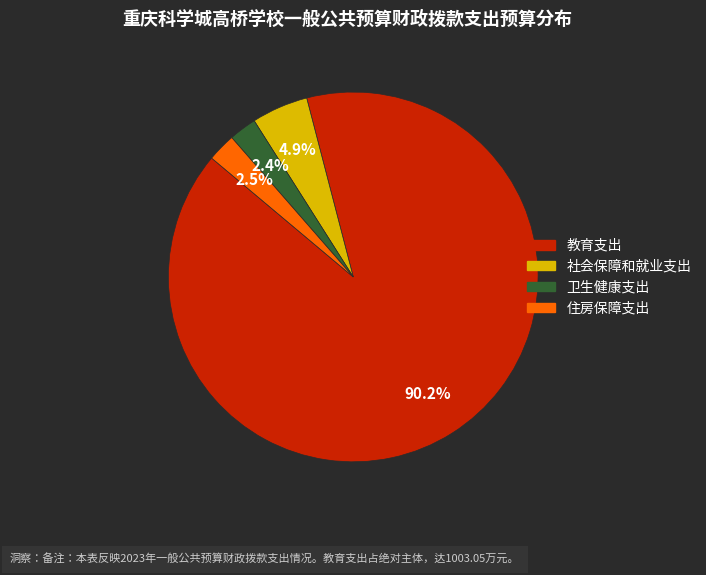

Which slice is the largest?

教育支出